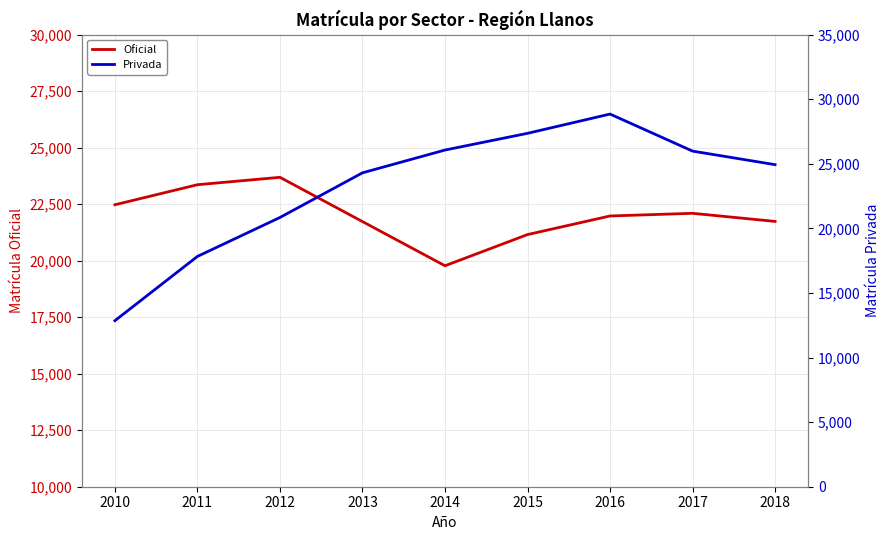

The value of Oficial at 2015 is 30298. True or false?

False